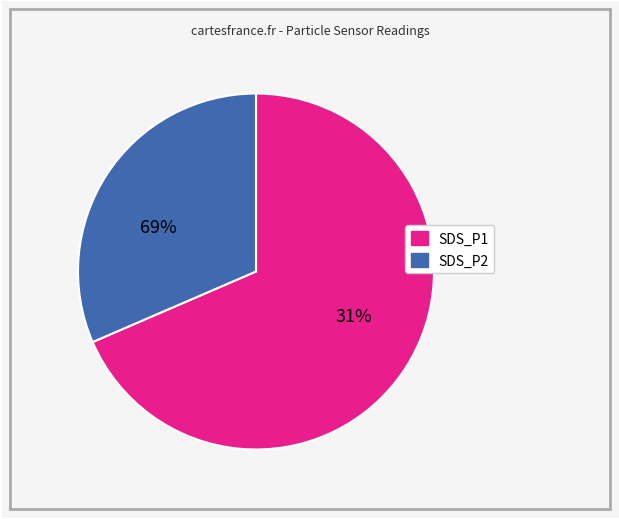

Is it true that 33 is 10% of the pie?

False